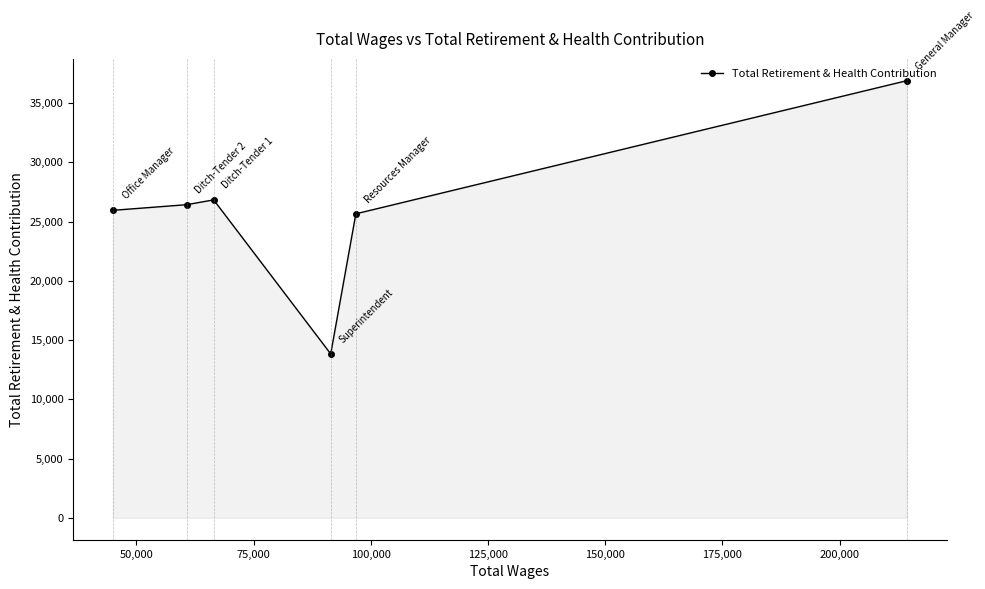

How many interior local peaks (higher than both neighbors) does the data have?

1